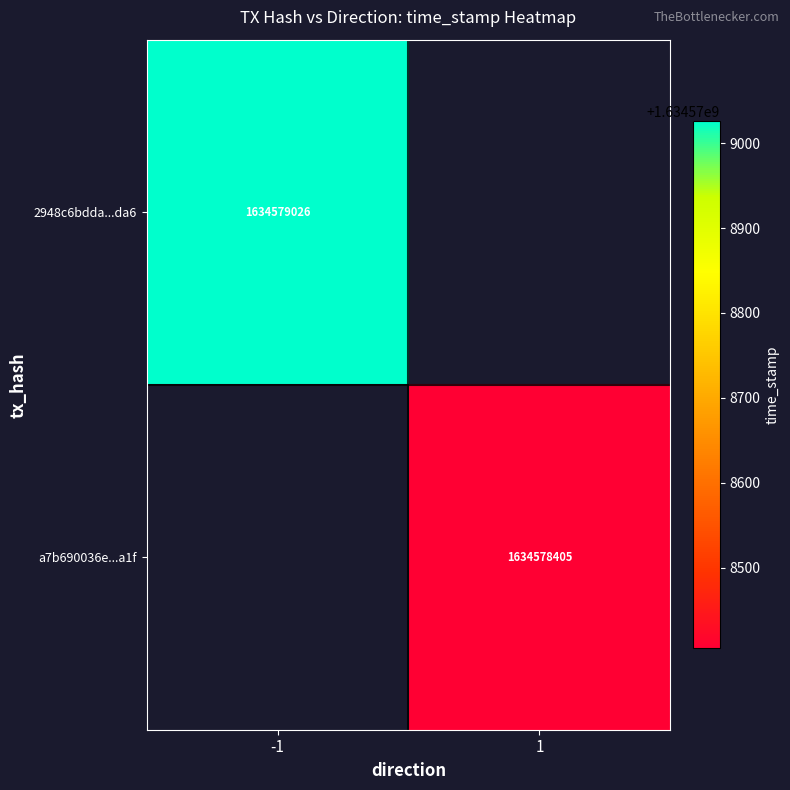

List the series in order of their overall mean, highest first.

2948c6bdda3984723ec4dbe21cae77992fb3da6, a7b690036e9bd7eca836f5163b624f67075aa1f